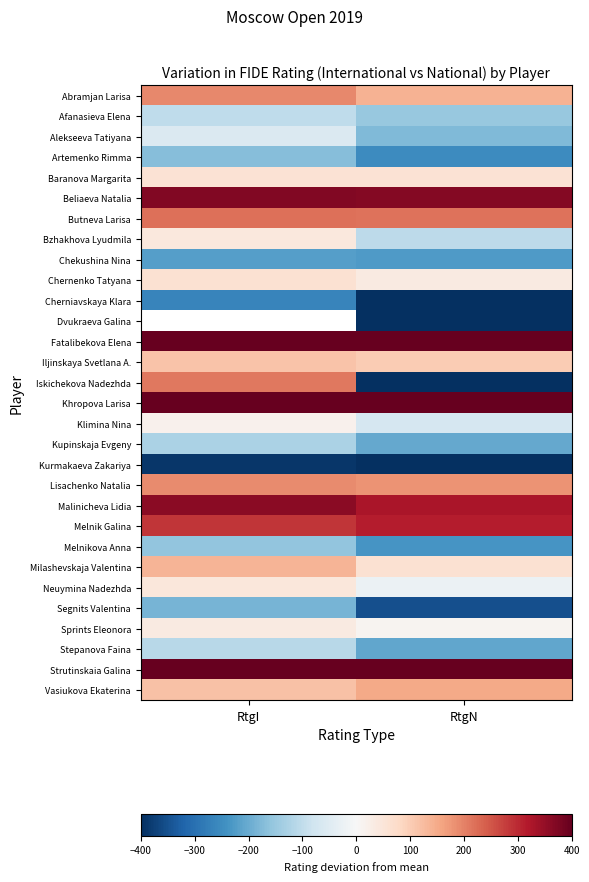

What is the spread (max minus min) of values at RtgN?

1243.0